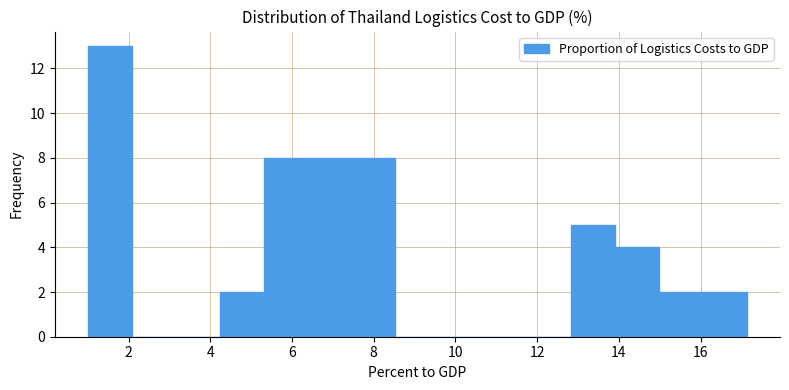

Reading left to right, list every bar in this chart as the range it spans on the x-axis followed by its height. Neither the bar edges nor the heights are printed on the chart, so give them approximately, as read against the axes.

1.0 to 2.0: 13
2.0 to 3.2: 0
3.2 to 4.2: 0
4.2 to 5.4: 2
5.4 to 6.4: 8
6.4 to 7.4: 8
7.4 to 8.6: 8
8.6 to 9.6: 0
9.6 to 10.6: 0
10.6 to 11.8: 0
11.8 to 12.8: 0
12.8 to 14.0: 5
14.0 to 15.0: 4
15.0 to 16.0: 2
16.0 to 17.2: 2